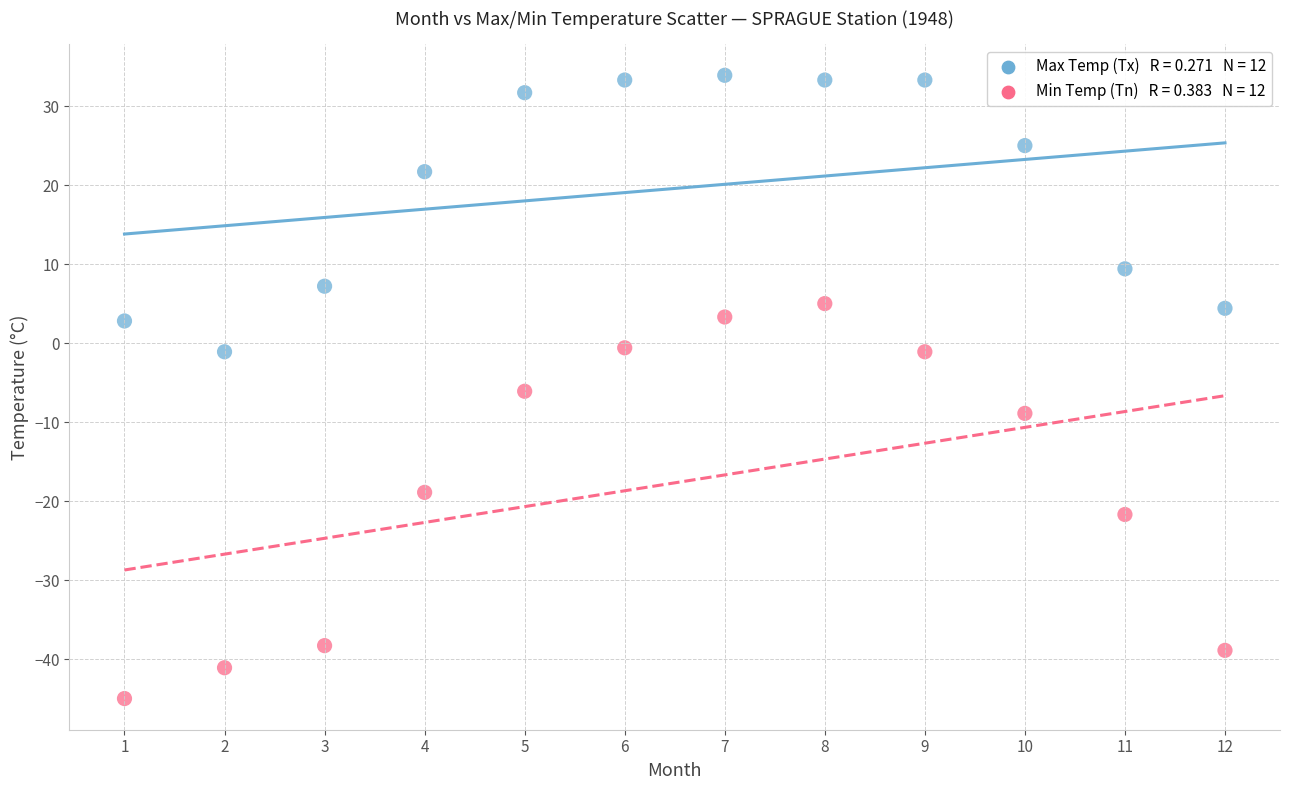

Across all data points, what is the range of Y values (max minus min)?

78.9